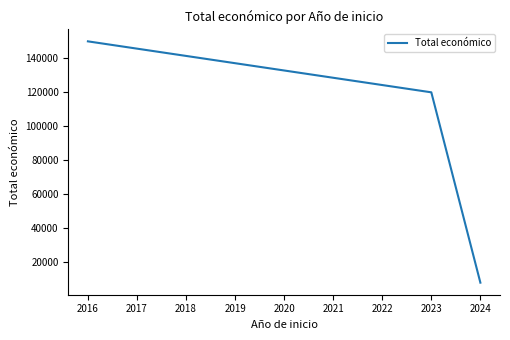

Reading right to left, transcribe all the data shown in this chart.

7980	120000	150000